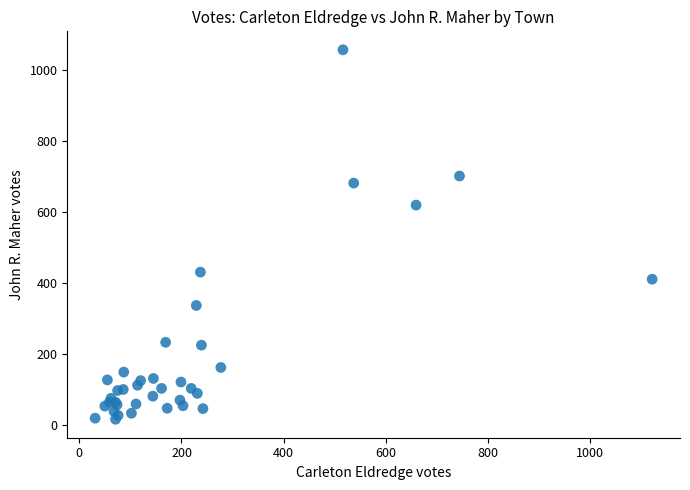

What Y value in the scatter plot is closest to 536?

619